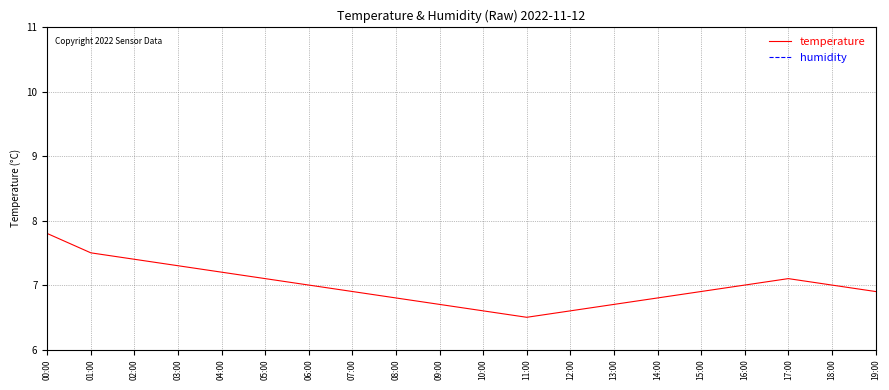

What are all the series names shown in the legend?

temperature, humidity